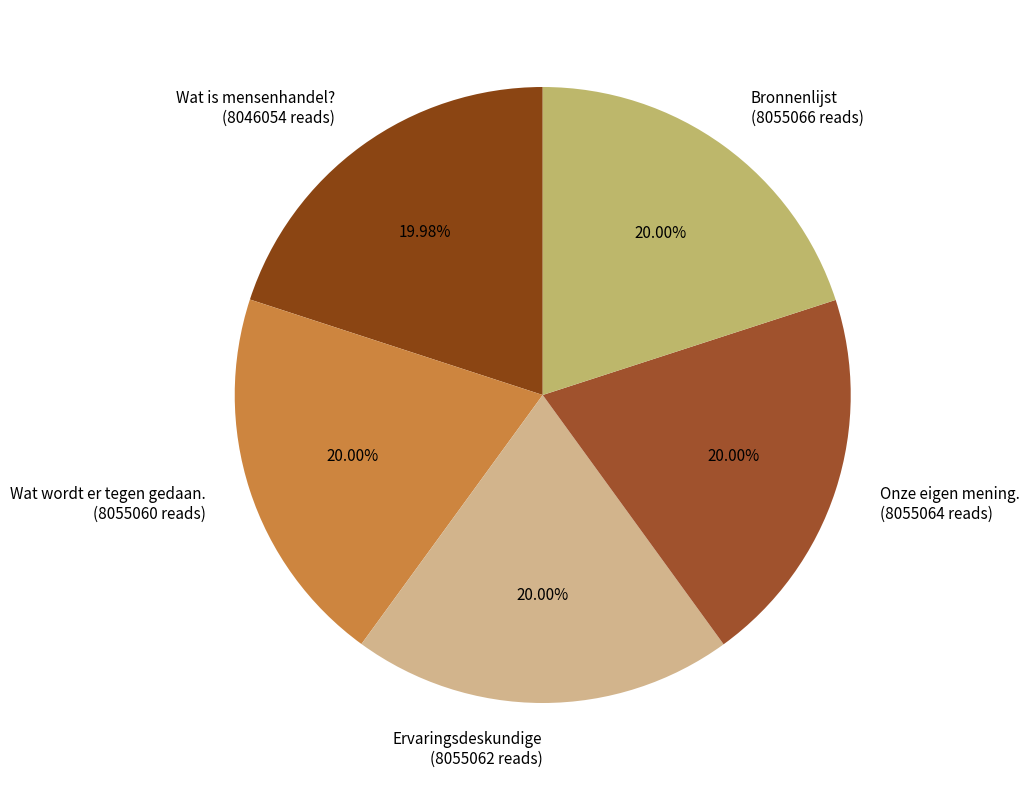

To the nearest percent, what percentage of the pie is Onze eigen mening.?

20%